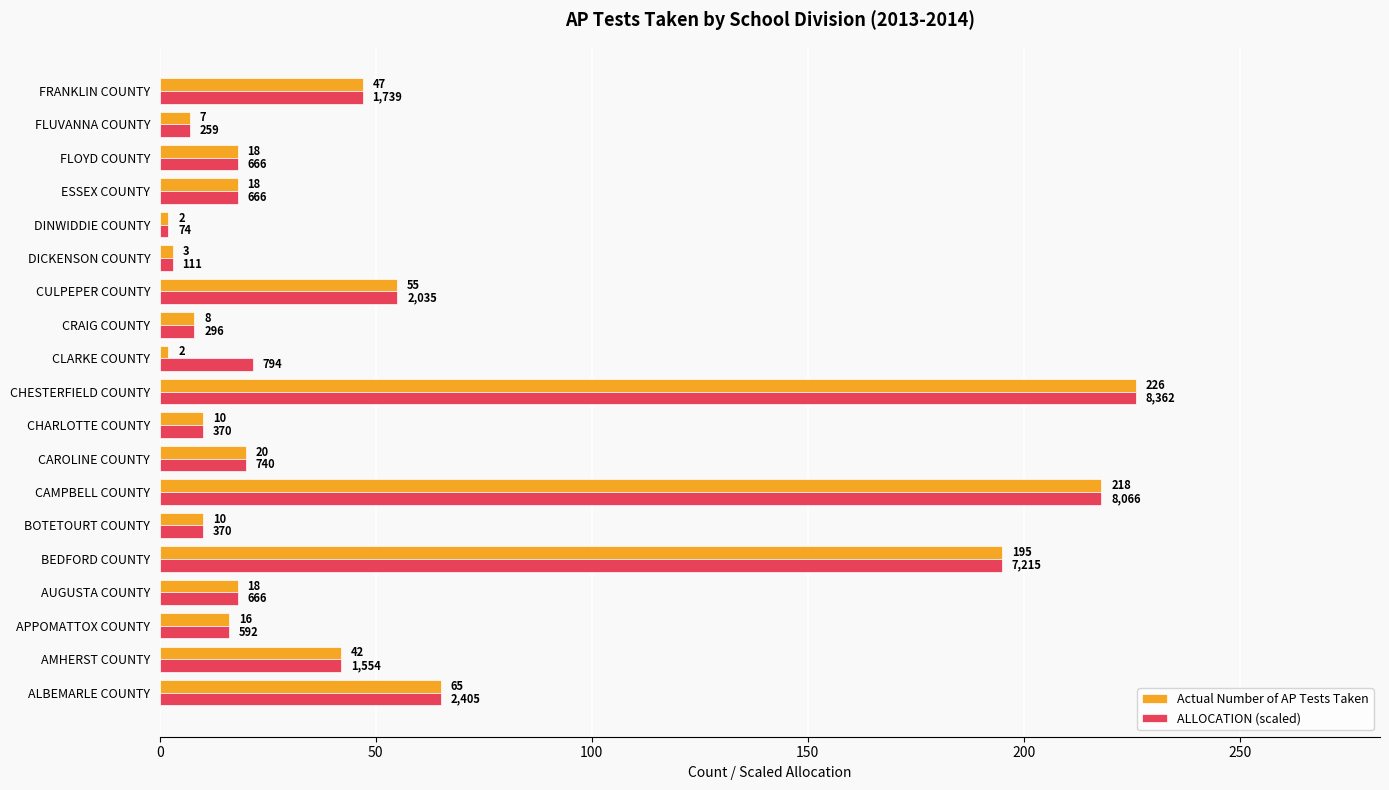

Which series has the largest total across all categories?

ALLOCATION (scaled)